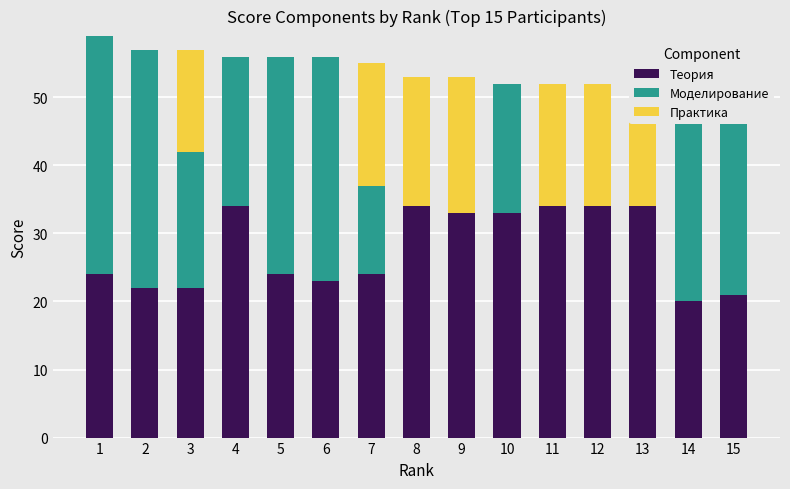

How many series are shown in this chart?

3